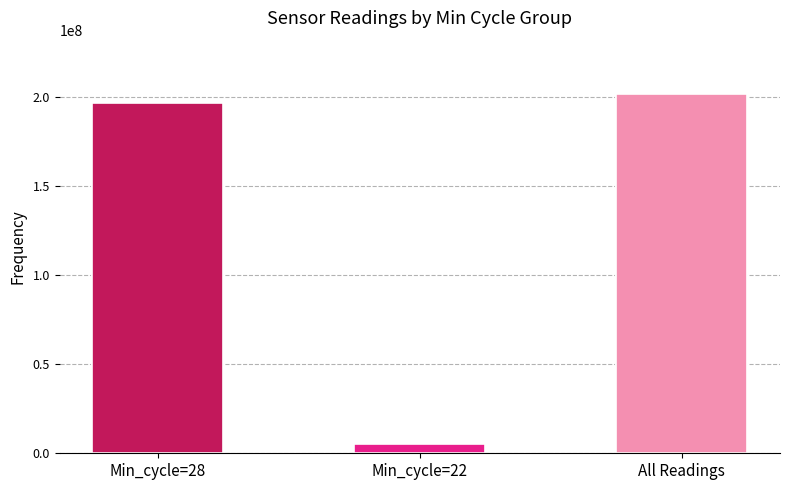

What is the value of the 2nd bar from the left?

5058046